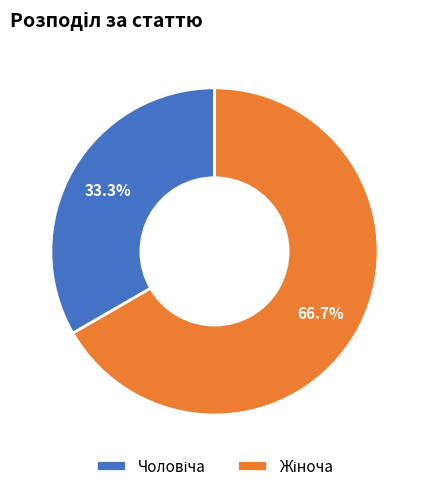

Is there a majority slice in this chart?

Yes